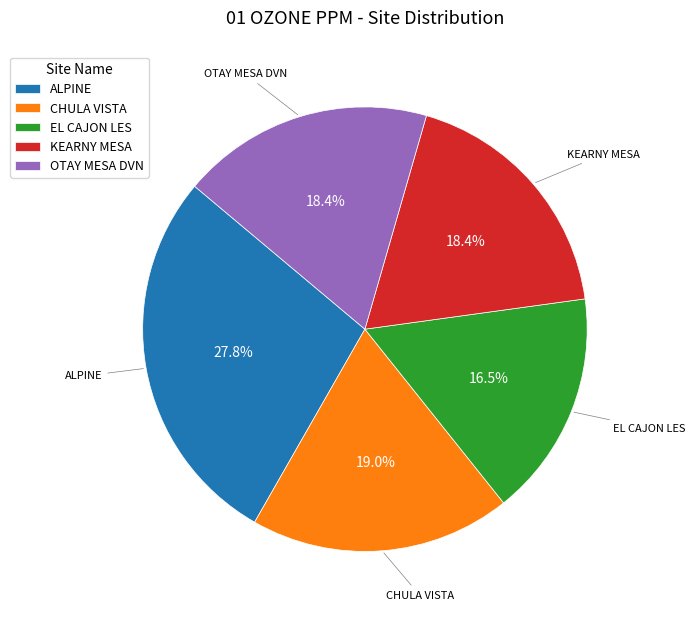

Does CHULA VISTA account for over 50% of the chart?

No